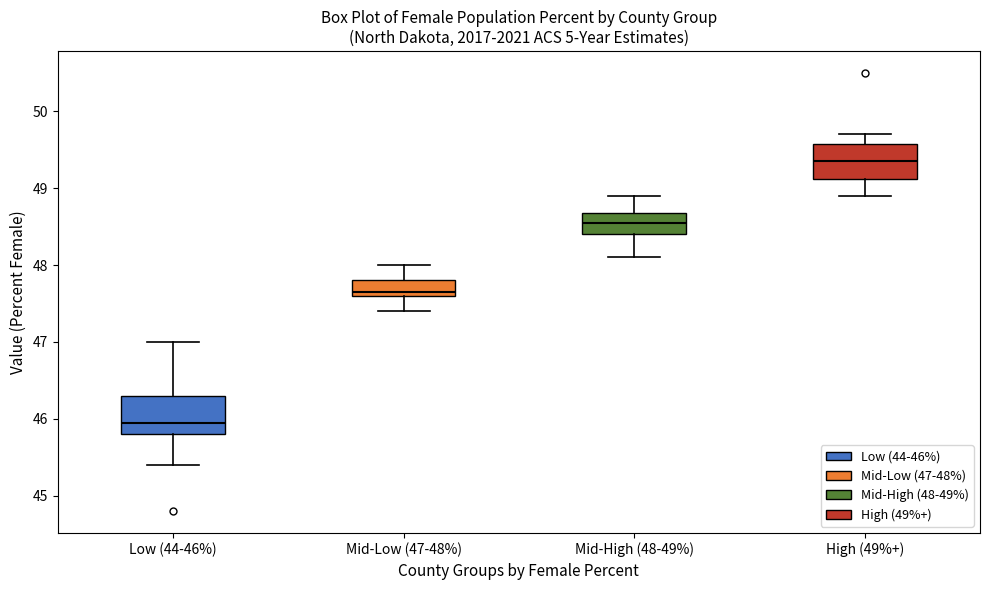

Where does the upper whisker of the box for Low (44-46%) end on the y-axis? The values are not printed on the chart, so give them approximately, as read against the axis.

47.0